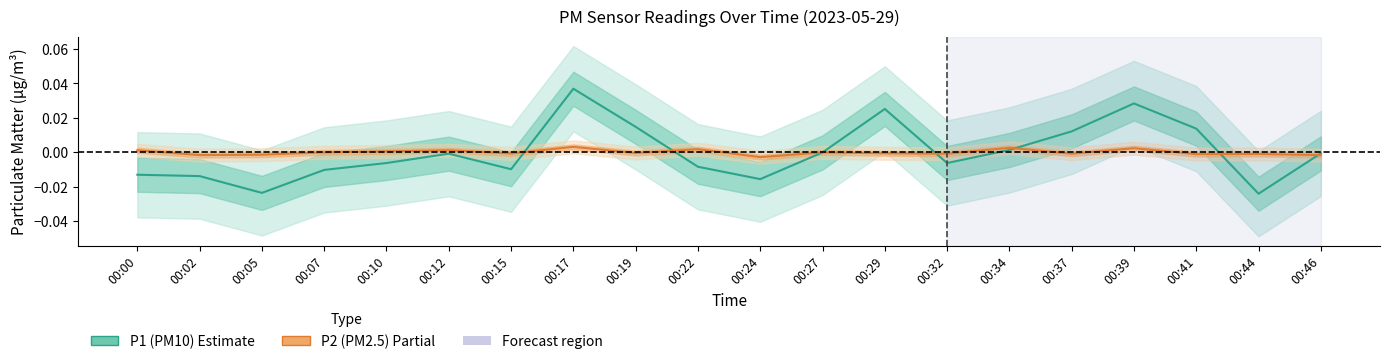

List the series in order of their overall mean, highest first.

P2 (PM2.5), P1 (PM10)